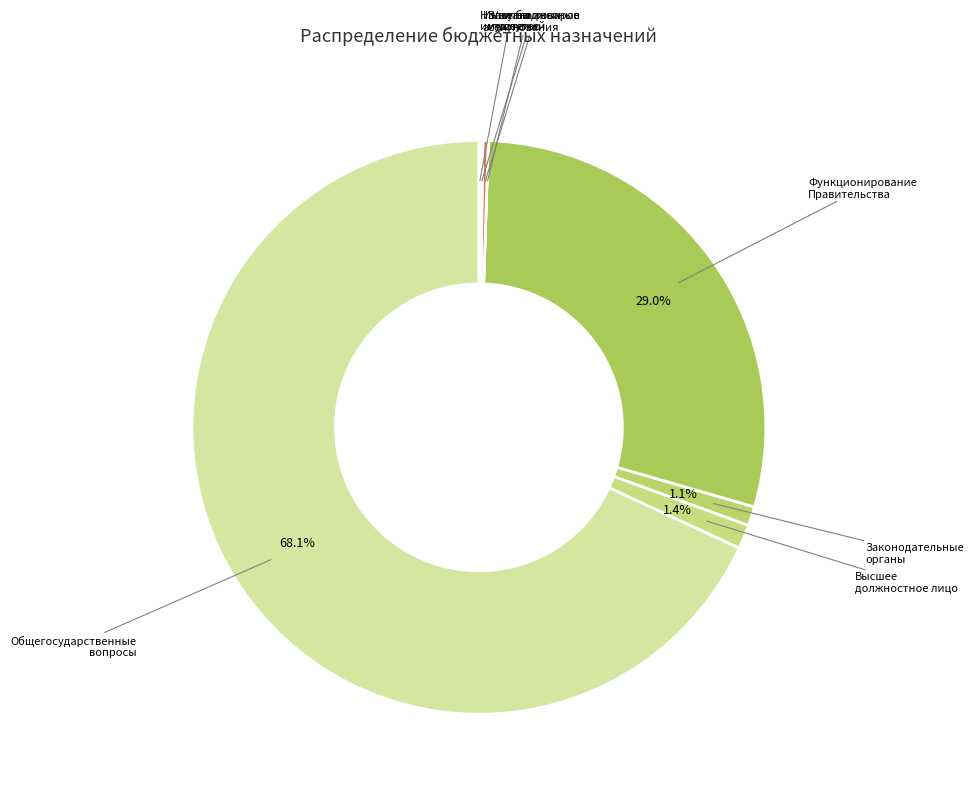

The Функционирование Правительства slice represents 35% of the pie. True or false?

False